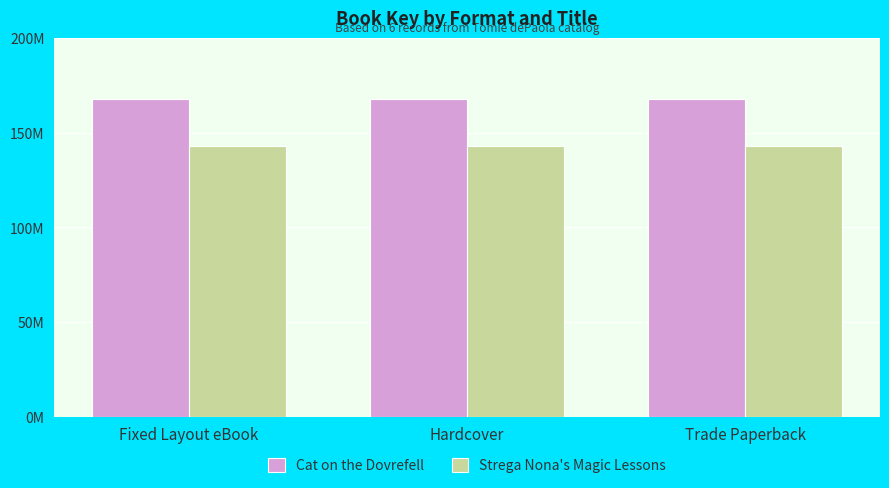

What is the sum of all Strega Nona's Magic Lessons values?

429461256